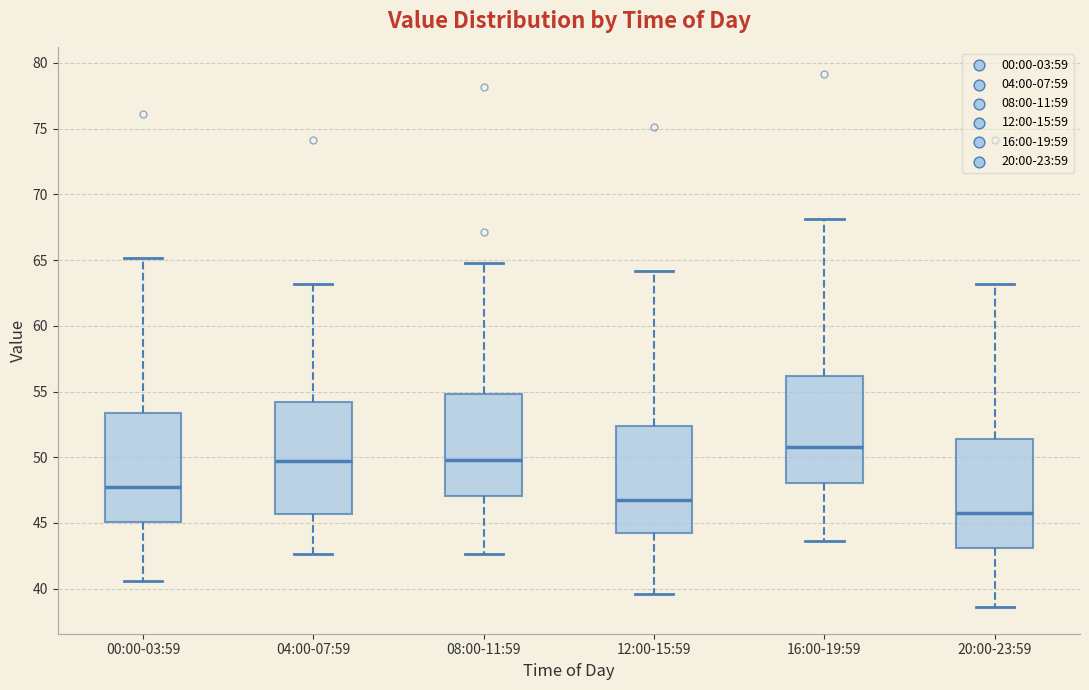

Reading left to right, transcribe this box plot: for each box, give where its median line is, the range the box spans, and where its two whiskers end, as read against the y-axis. The values are not printed on the chart, so give them approximately, as read against the axis.

00:00-03:59: median 48.0, box 45.0 to 53.5, whiskers 40.5 to 65.0
04:00-07:59: median 49.5, box 45.5 to 54.0, whiskers 42.5 to 63.0
08:00-11:59: median 50.0, box 47.0 to 55.0, whiskers 42.5 to 65.0
12:00-15:59: median 47.0, box 44.0 to 52.5, whiskers 39.5 to 64.0
16:00-19:59: median 51.0, box 48.0 to 56.0, whiskers 43.5 to 68.0
20:00-23:59: median 46.0, box 43.0 to 51.5, whiskers 38.5 to 63.0